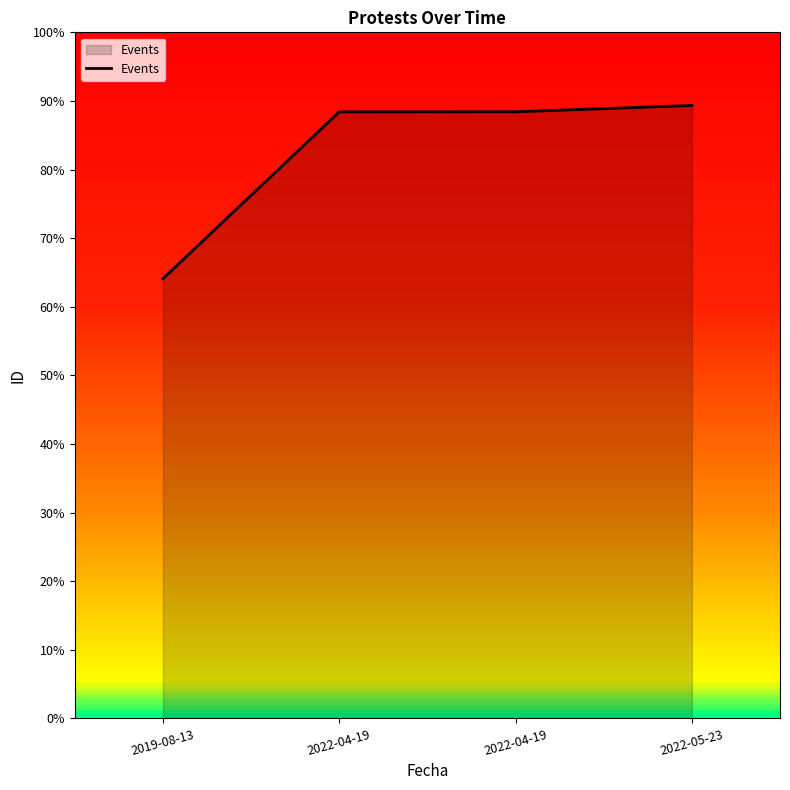

True or false: the data shows 3893 at 2022-04-19.

False